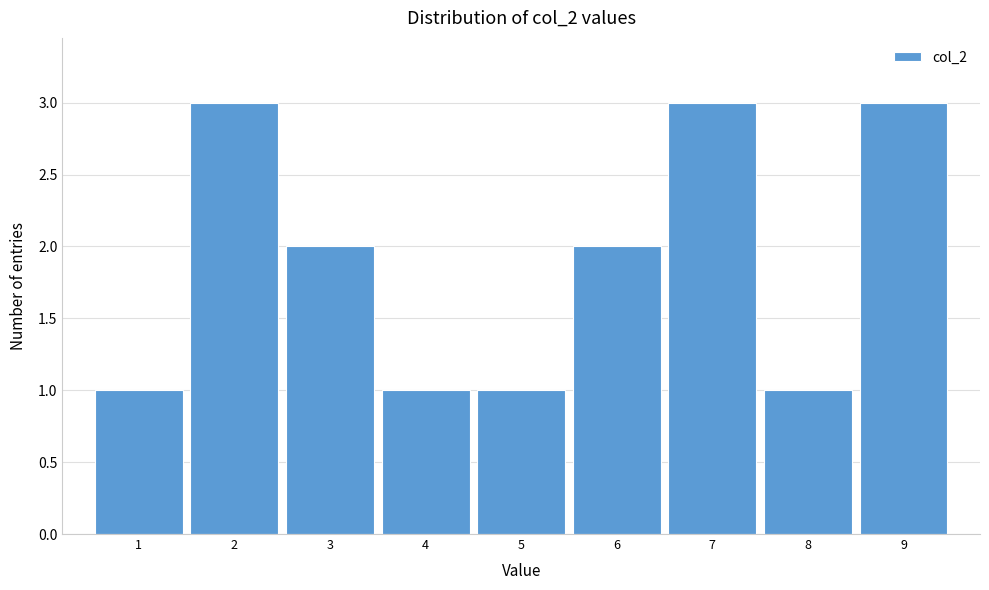

Reading left to right, list every bar in this chart as the range it spans on the x-axis followed by its height. The values are not printed on the chart, so give them approximately, as read against the axis.

0.5 to 1.5: 1
1.5 to 2.5: 3
2.5 to 3.5: 2
3.5 to 4.5: 1
4.5 to 5.5: 1
5.5 to 6.5: 2
6.5 to 7.5: 3
7.5 to 8.5: 1
8.5 to 9.5: 3